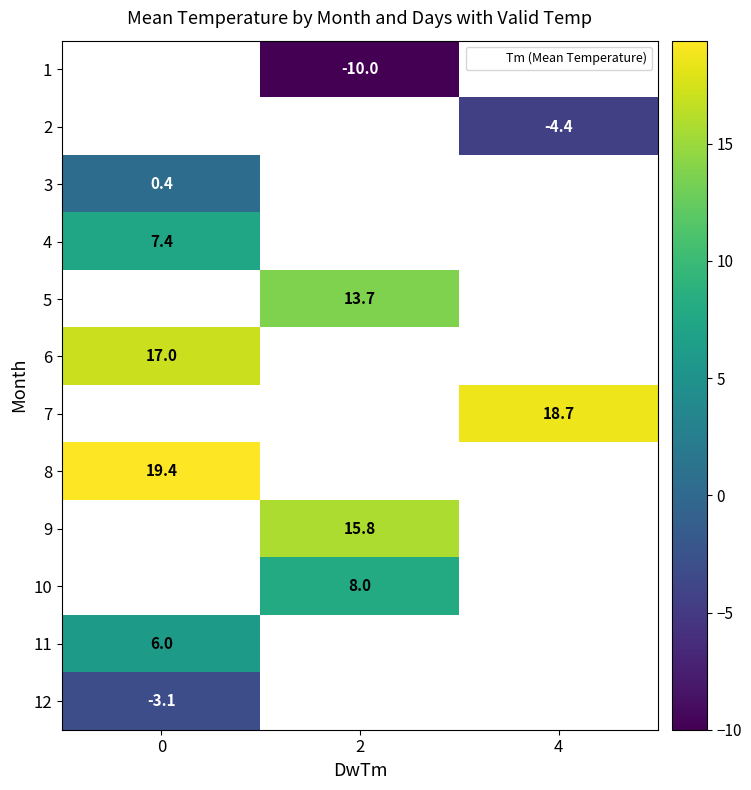

What is the greatest value displayed?

19.4